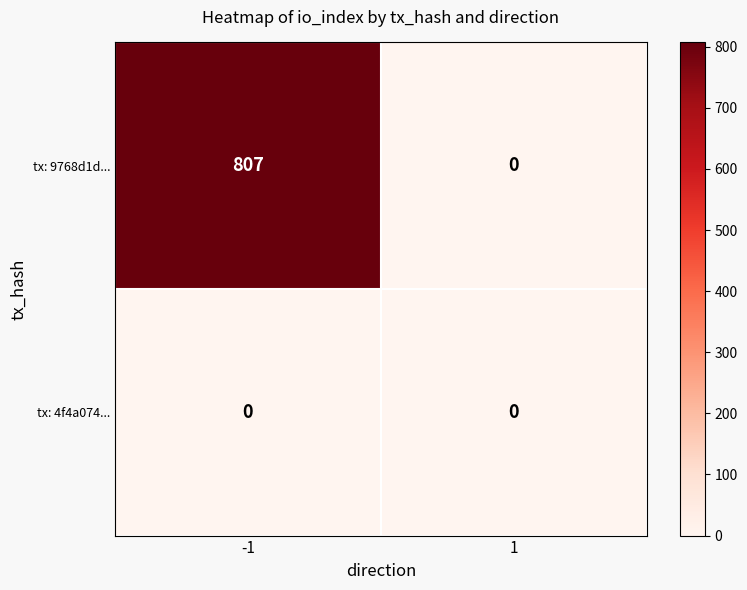

How many distinct data groups are displayed?

2